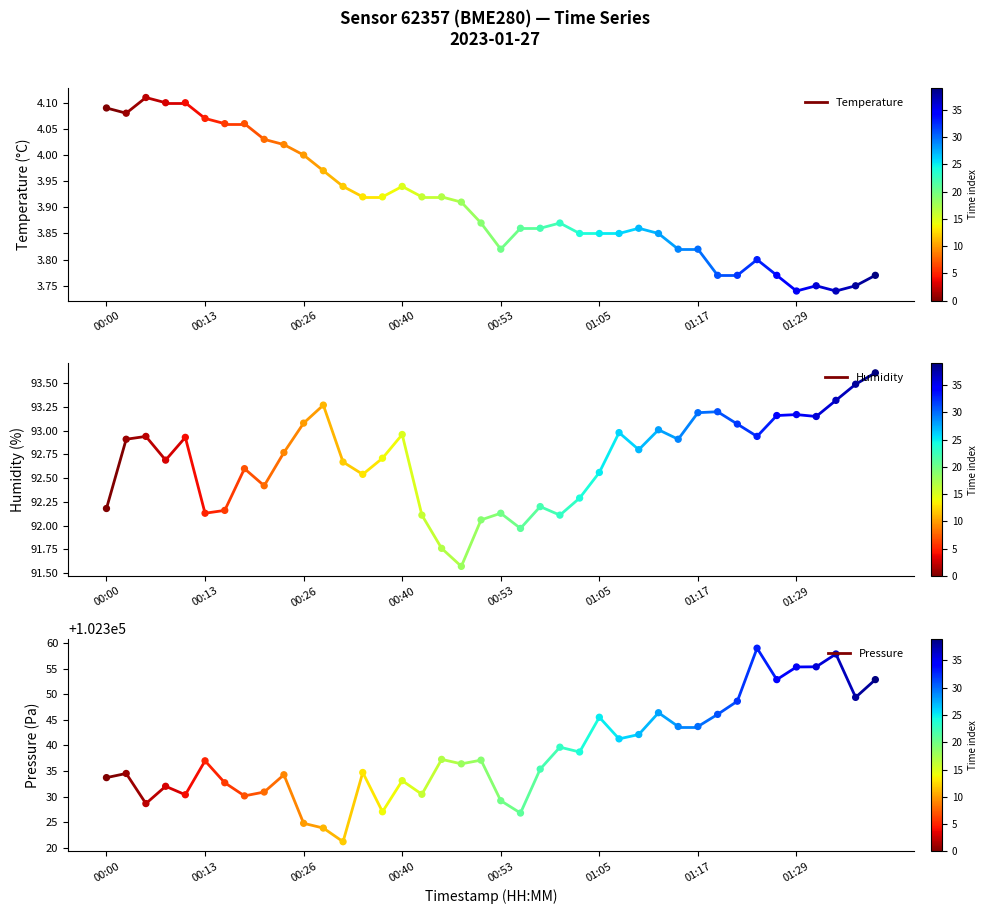

Which series contains the highest Y value?

Pressure